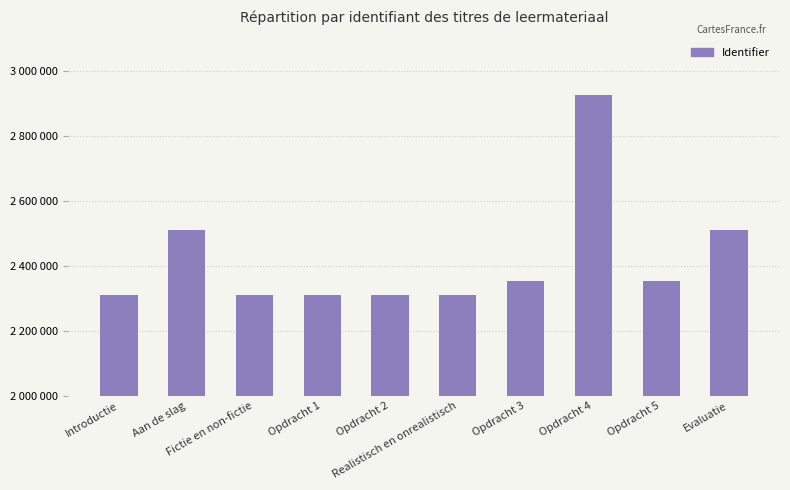

Rank the categories by value from lowest to highest.

Fictie en non-fictie, Introductie, Realistisch en onrealistisch, Opdracht 1, Opdracht 2, Opdracht 3, Opdracht 5, Aan de slag, Evaluatie, Opdracht 4